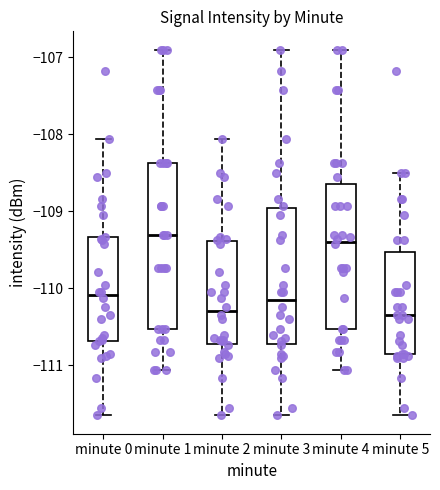

Comparing the boxes themselves (not the whiskers), which one is the tallest?

minute 1